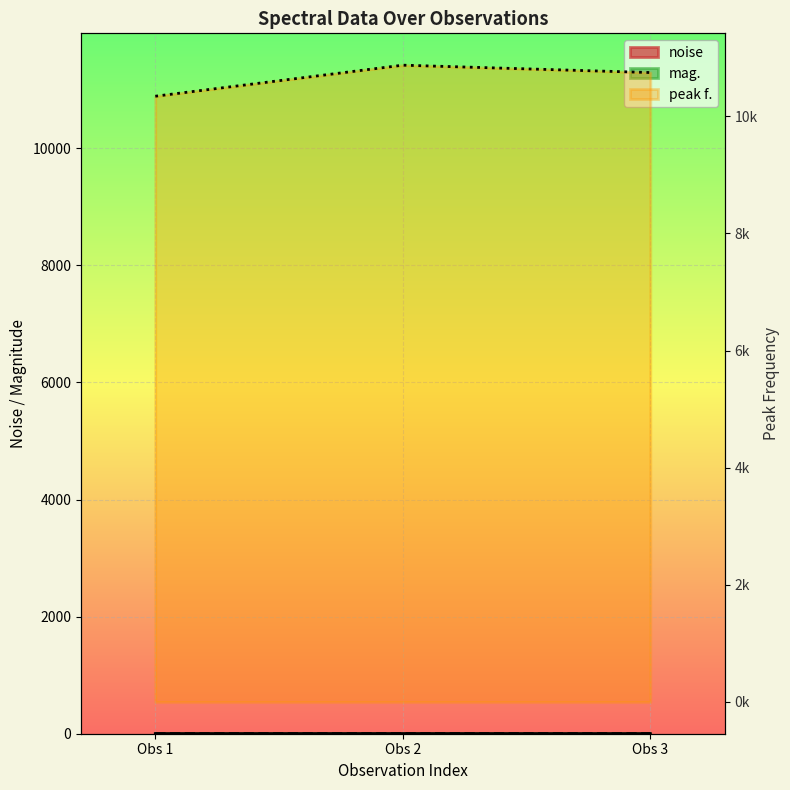

What are all the series names shown in the legend?

noise, peak f., mag.